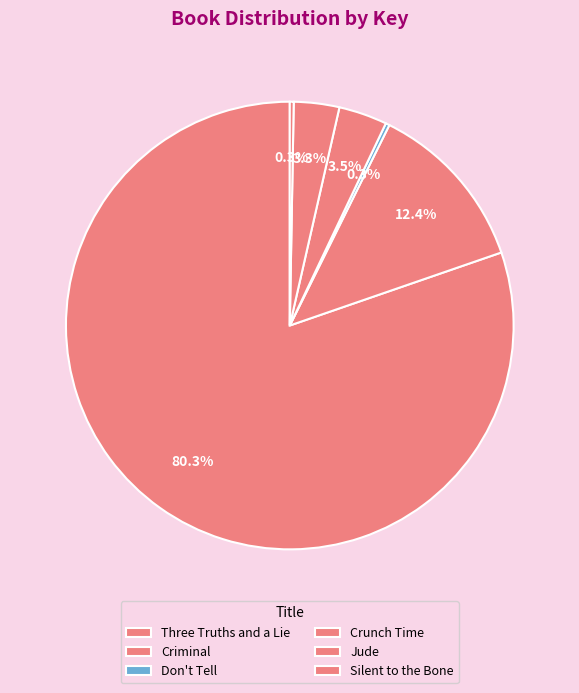

How many slices are in this pie chart?

6